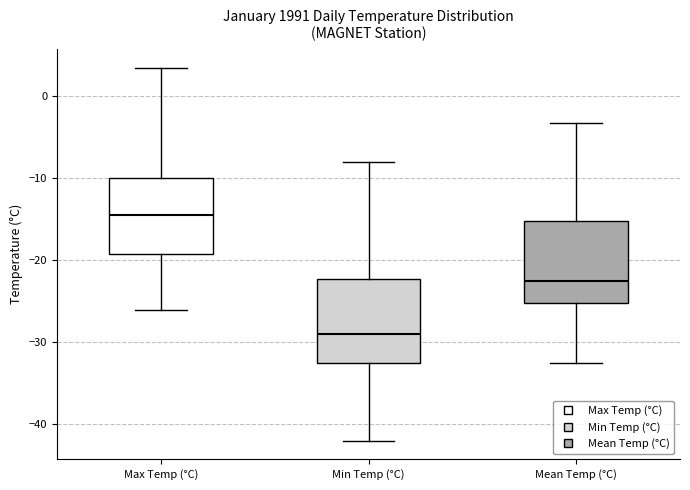

Where is the upper edge of the box for Mean Temp (°C) on the y-axis? The values are not printed on the chart, so give them approximately, as read against the axis.

-15